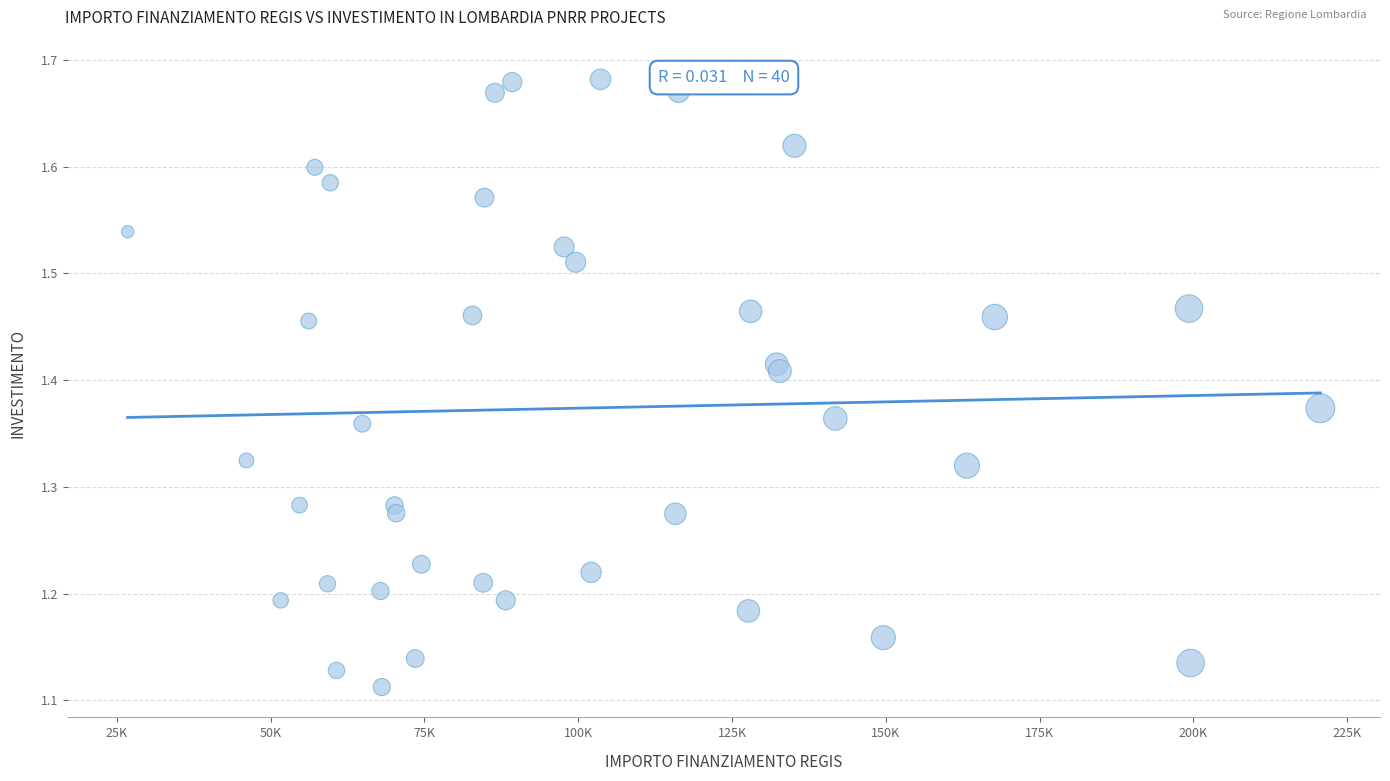

What is the range of Y values (max minus min)?

0.6